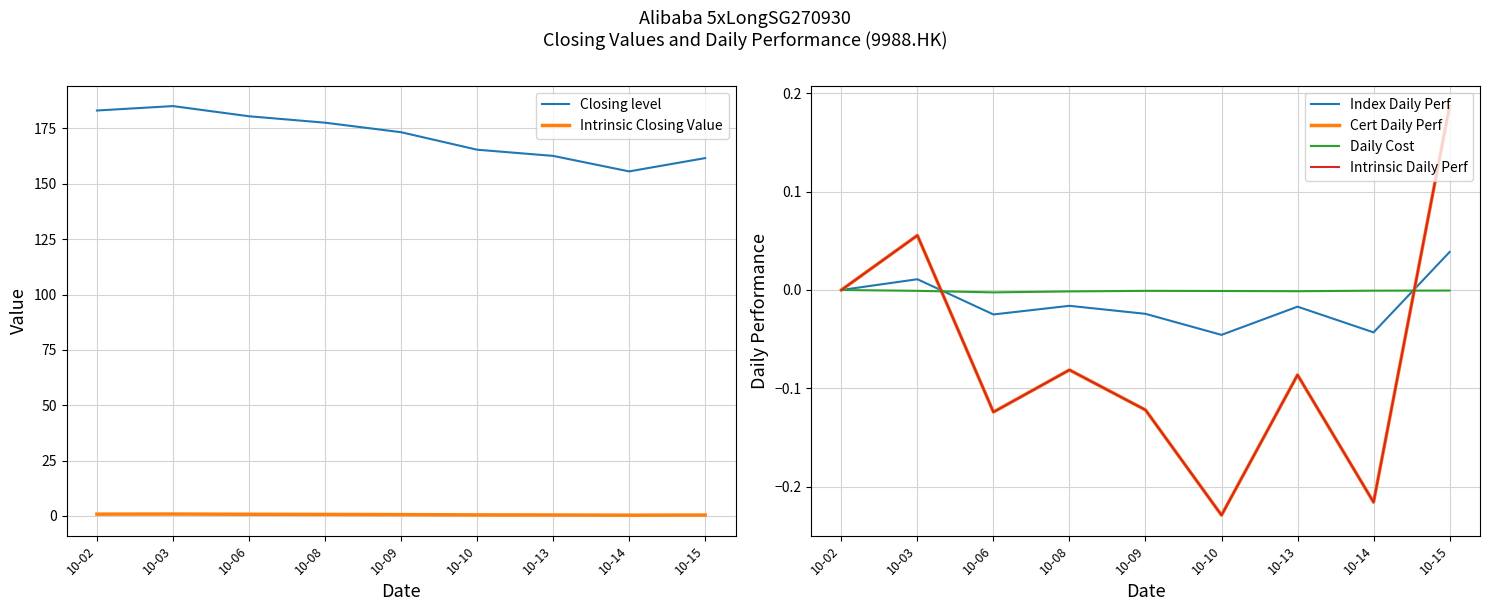

True or false: Intrinsic Daily Perf has a value of -0.2 at 10-14.

True